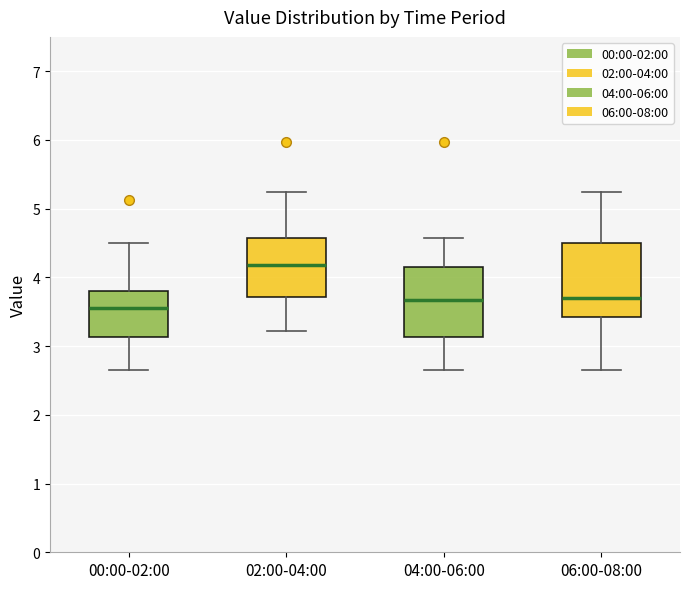

Reading left to right, transcribe this box plot: for each box, give where its median line is, the range the box spans, and where its two whiskers end, as read against the y-axis. The values are not printed on the chart, so give them approximately, as read against the axis.

00:00-02:00: median 3.6, box 3.1 to 3.8, whiskers 2.7 to 4.5
02:00-04:00: median 4.2, box 3.7 to 4.6, whiskers 3.2 to 5.3
04:00-06:00: median 3.7, box 3.1 to 4.2, whiskers 2.7 to 4.6
06:00-08:00: median 3.7, box 3.4 to 4.5, whiskers 2.7 to 5.3